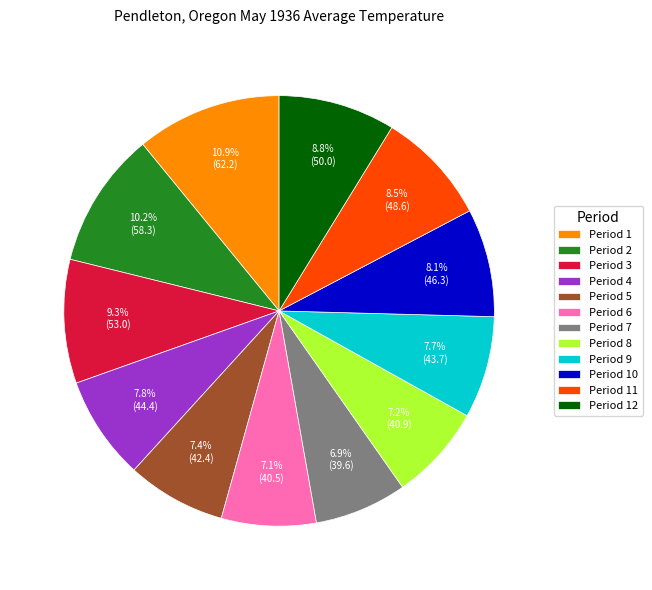

To the nearest percent, what is the combined percentage of Period 11 and Period 8?

16%